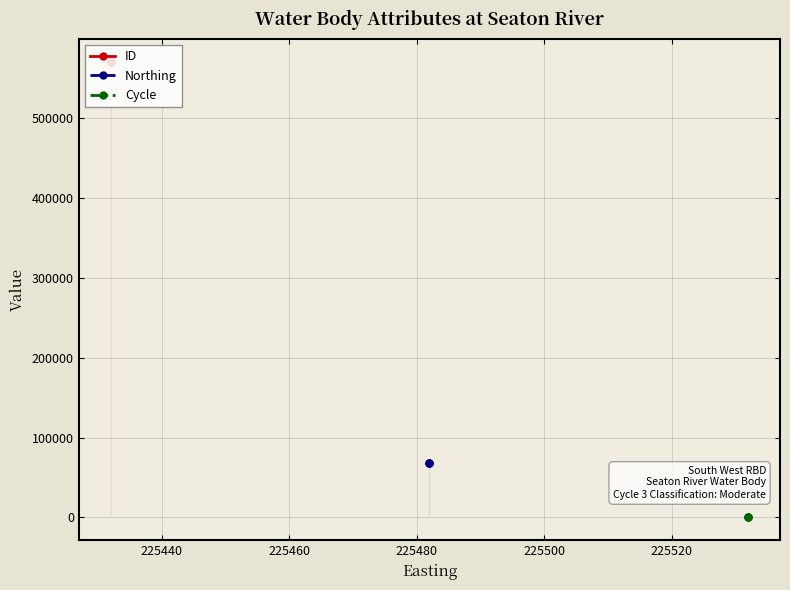

Which has a higher value, 225440 or 225420?

225420